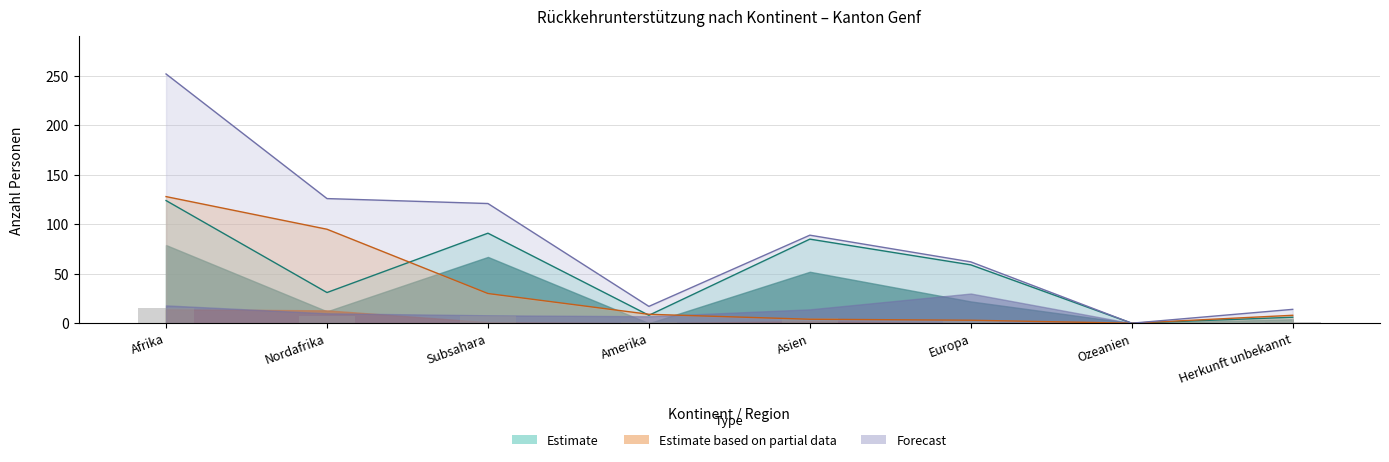

How many distinct data groups are displayed?

3